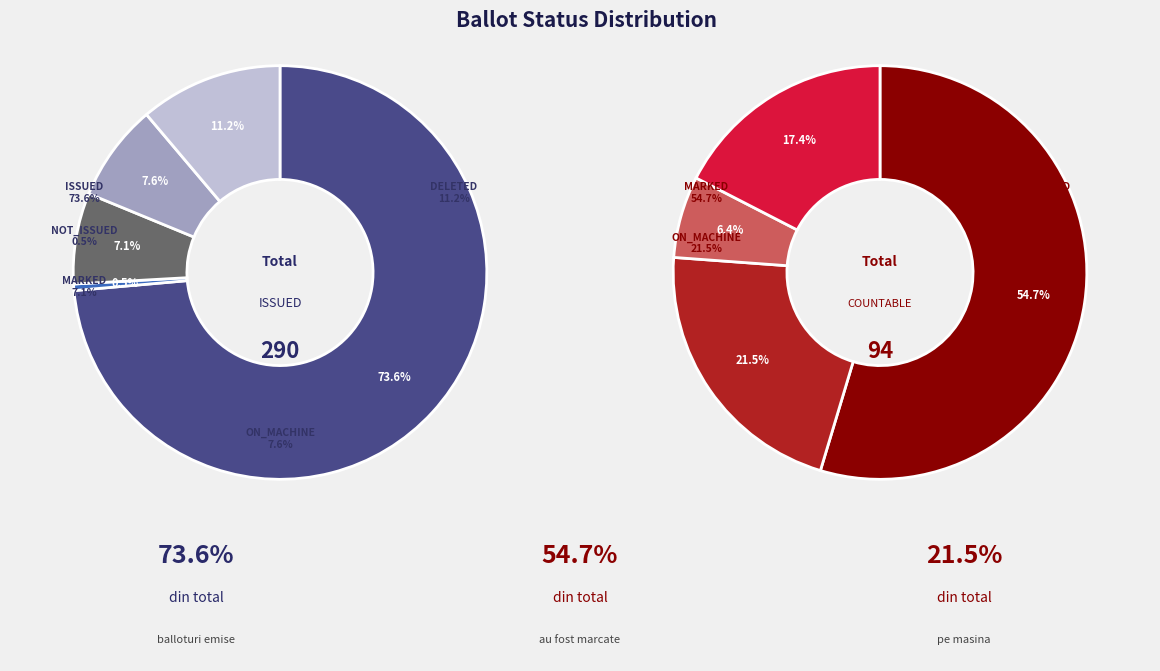

How many slices are in this pie chart?

11